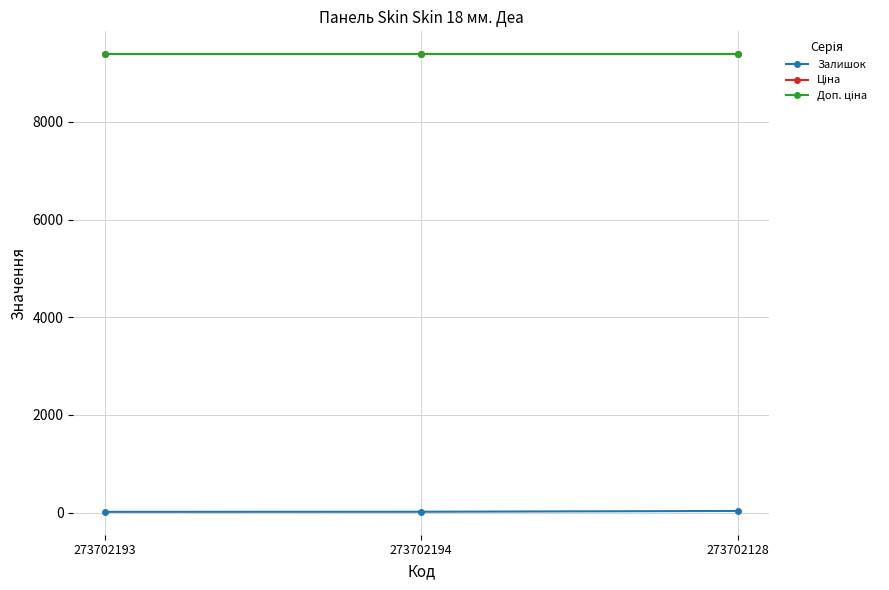

What is the label of the 3rd point from the left?

273702128